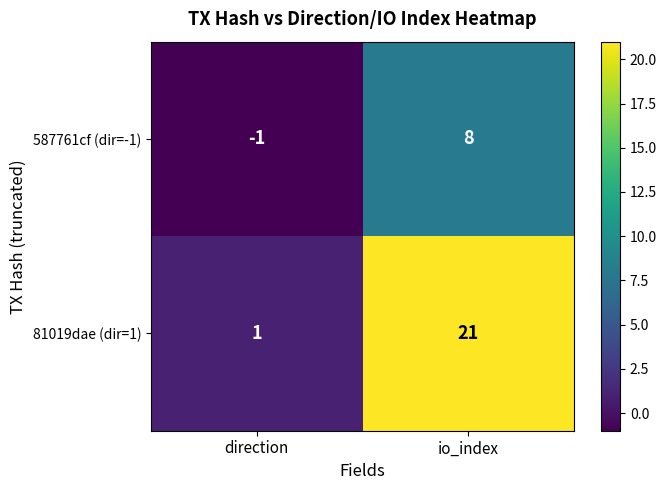

Between direction and io_index, which series saw the biggest shift?

81019dae (dir=1)